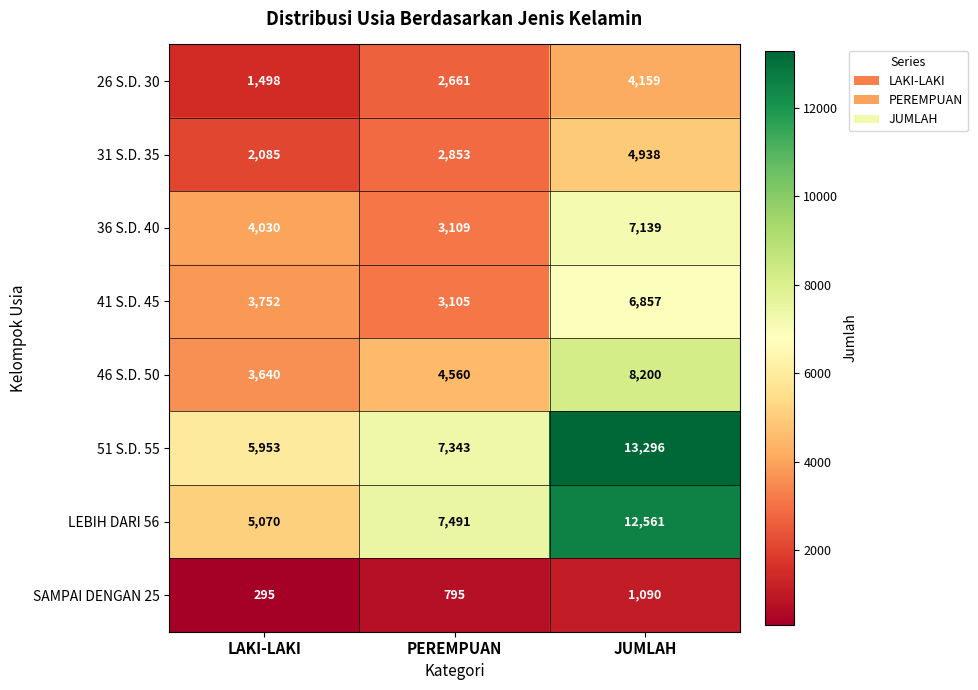

Rank the series at JUMLAH from lowest to highest value.

SAMPAI DENGAN 25, 26 S.D. 30, 31 S.D. 35, 41 S.D. 45, 36 S.D. 40, 46 S.D. 50, LEBIH DARI 56, 51 S.D. 55